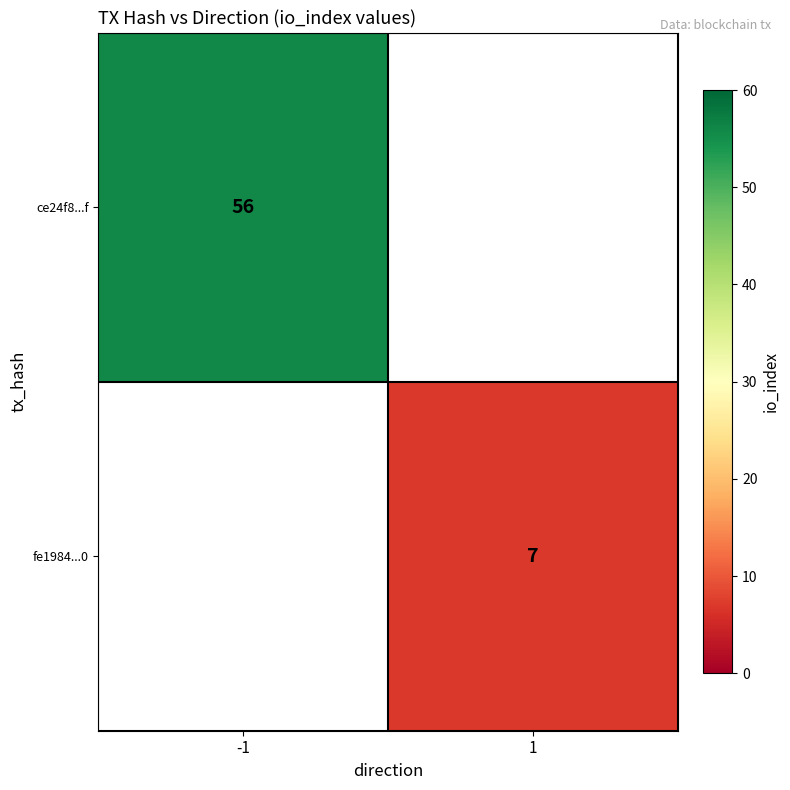

The value of ce24f8...f at -1 is 56. True or false?

True